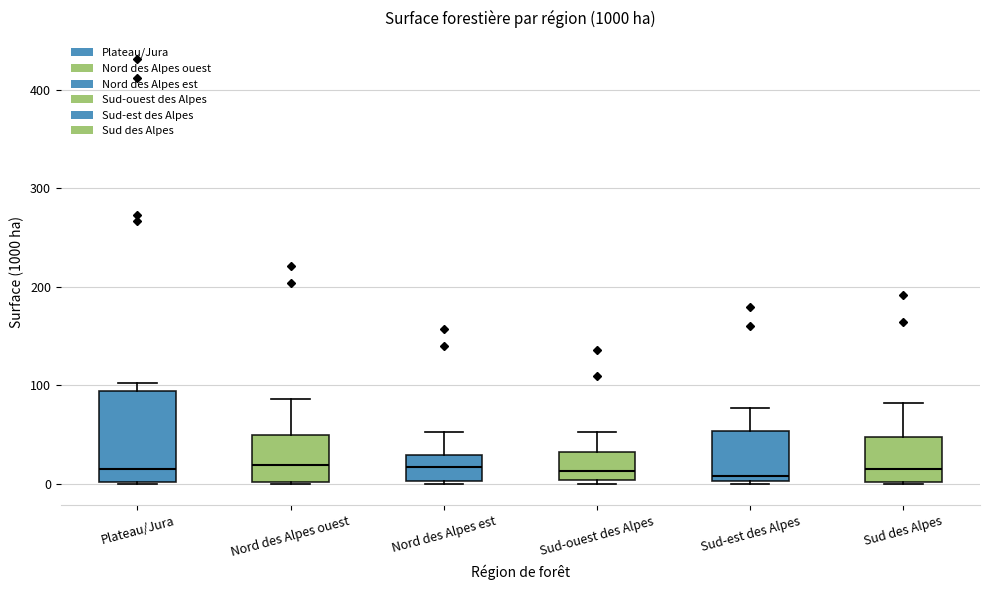

Which box is the tallest, from its lower edge to its upper edge?

Plateau/Jura